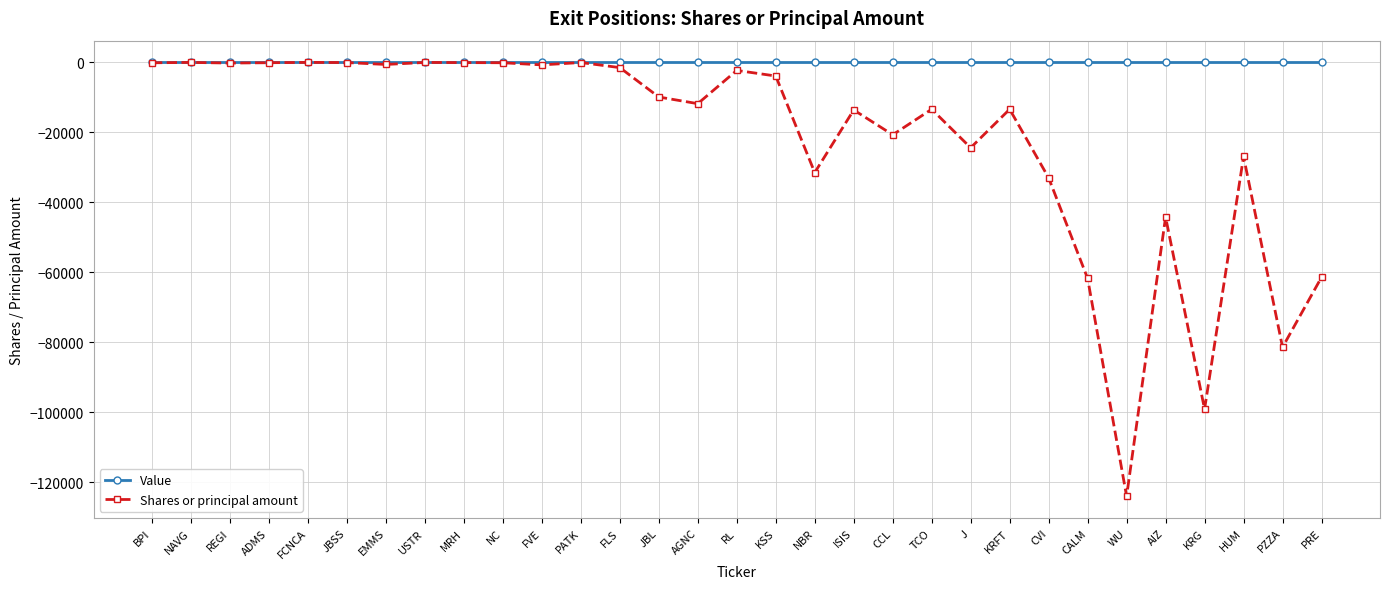

Does the chart display data point markers on the line(s)?

Yes